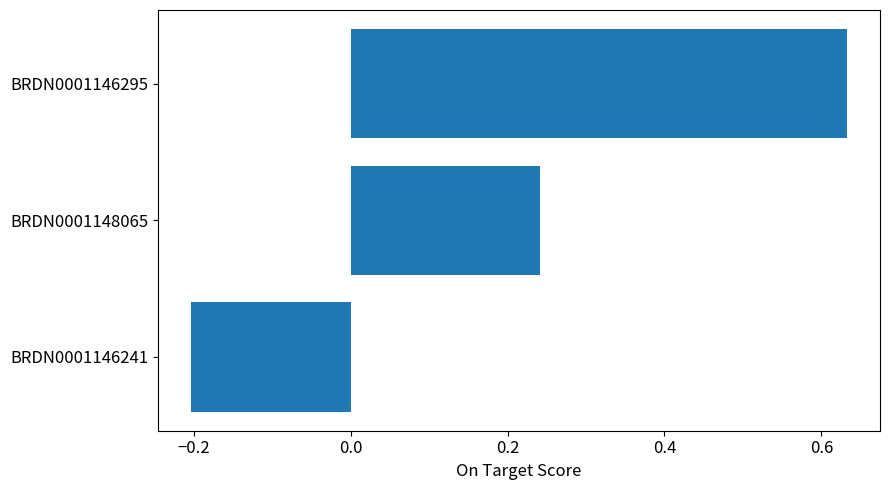

Rank the categories by value from highest to lowest.

BRDN0001146295, BRDN0001148065, BRDN0001146241